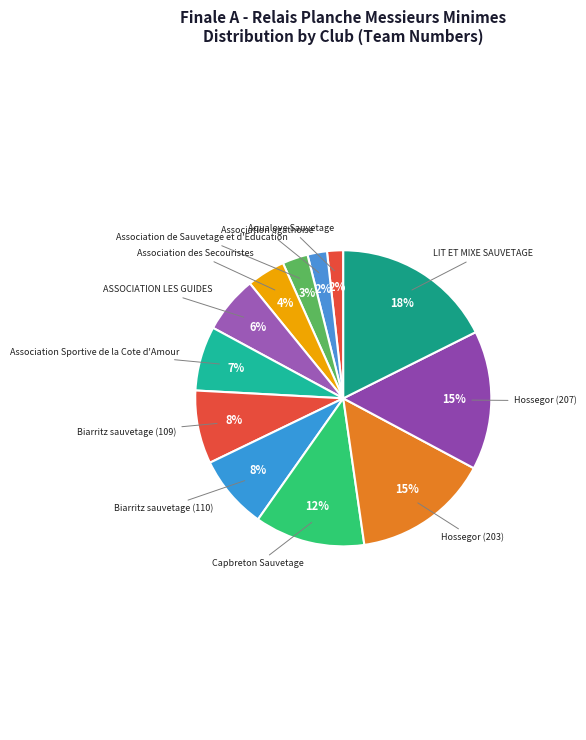

To the nearest percent, what is the average slice percentage?

8%